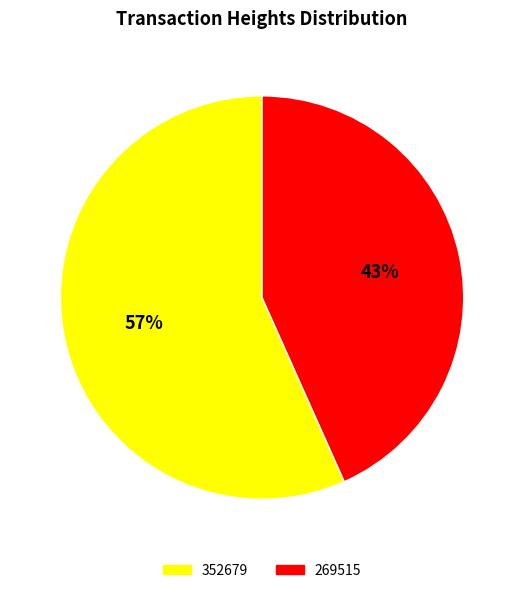

Which slice represents more than half of the pie?

352679